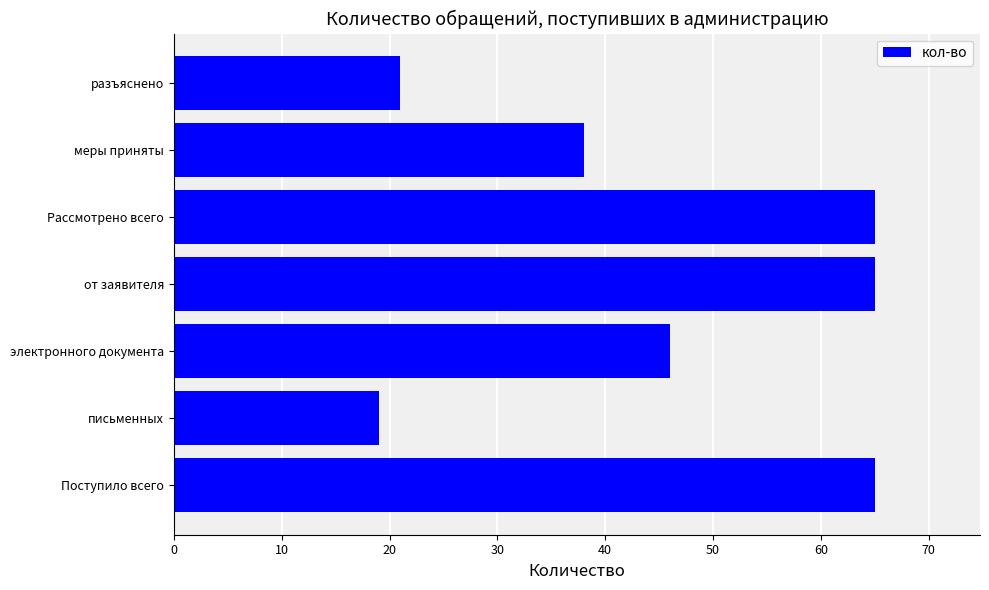

The chart shows a value of 38 at меры приняты. True or false?

True